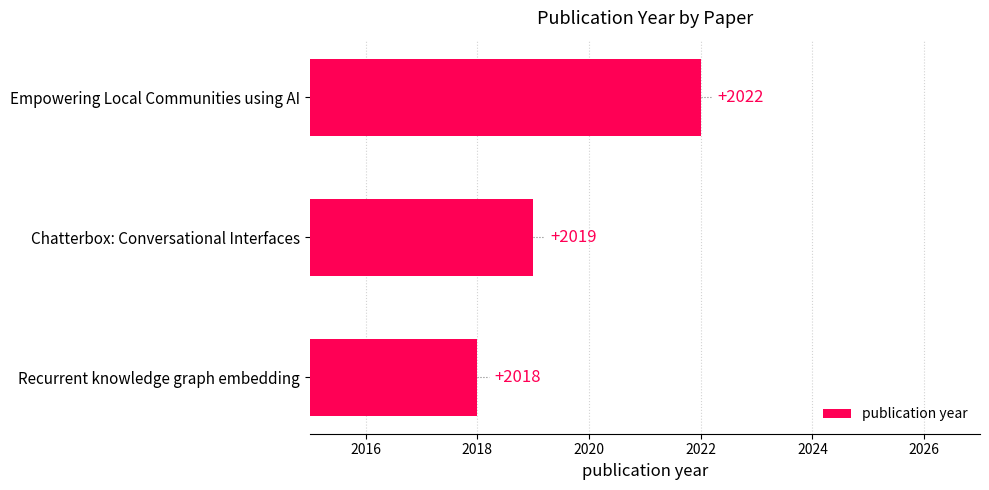

The chart shows a value of 800 at Empowering Local Communities using AI. True or false?

False